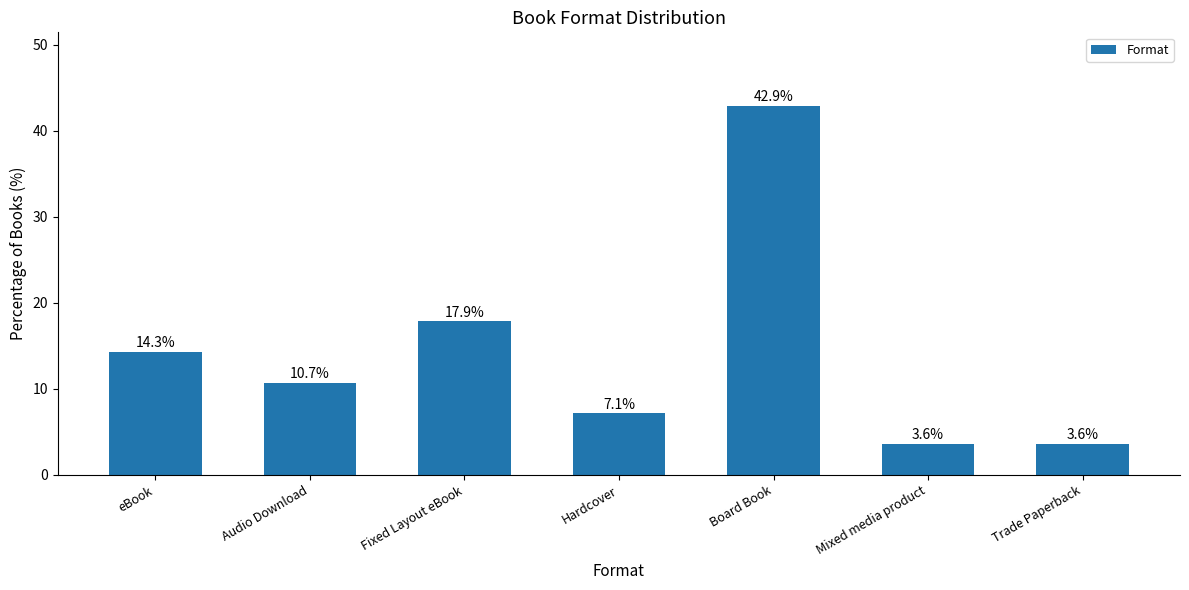

How many values exceed 10?

4